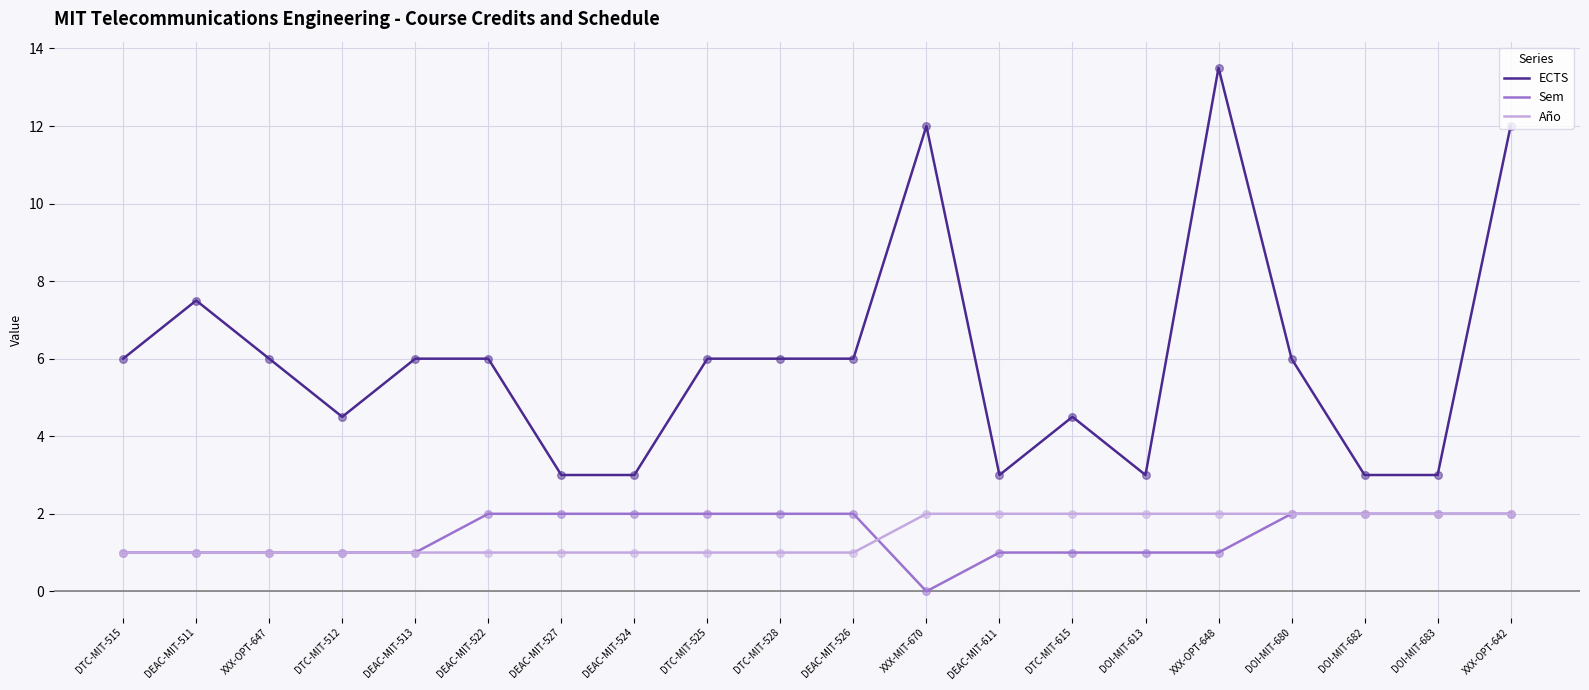

Which series has the largest range (max minus min)?

ECTS